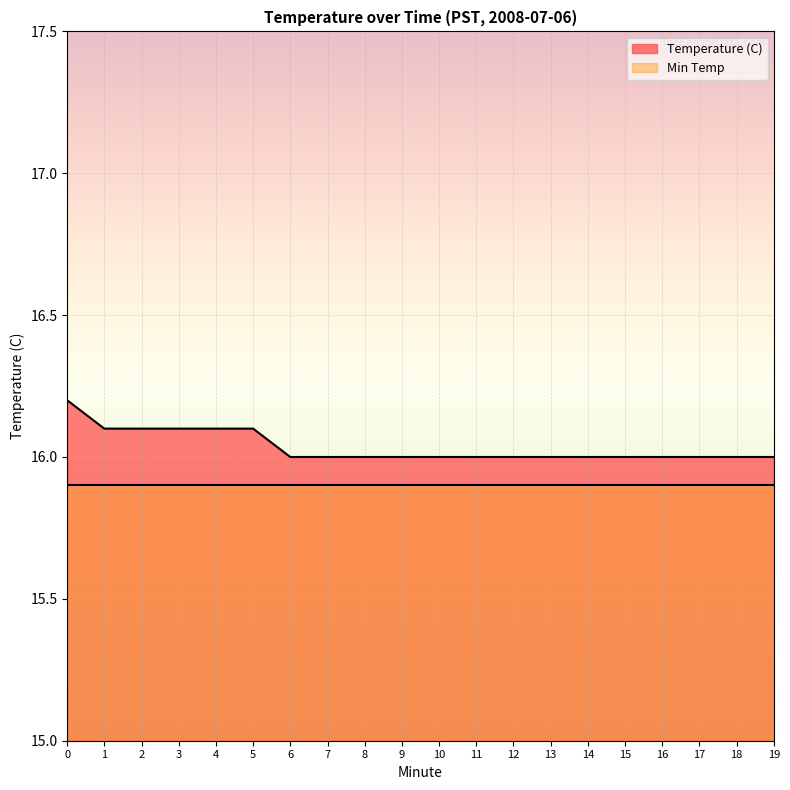

List the labels in order of value, smallest first.

6, 7, 8, 9, 10, 11, 12, 13, 14, 15, 16, 17, 18, 19, 1, 2, 3, 4, 5, 0